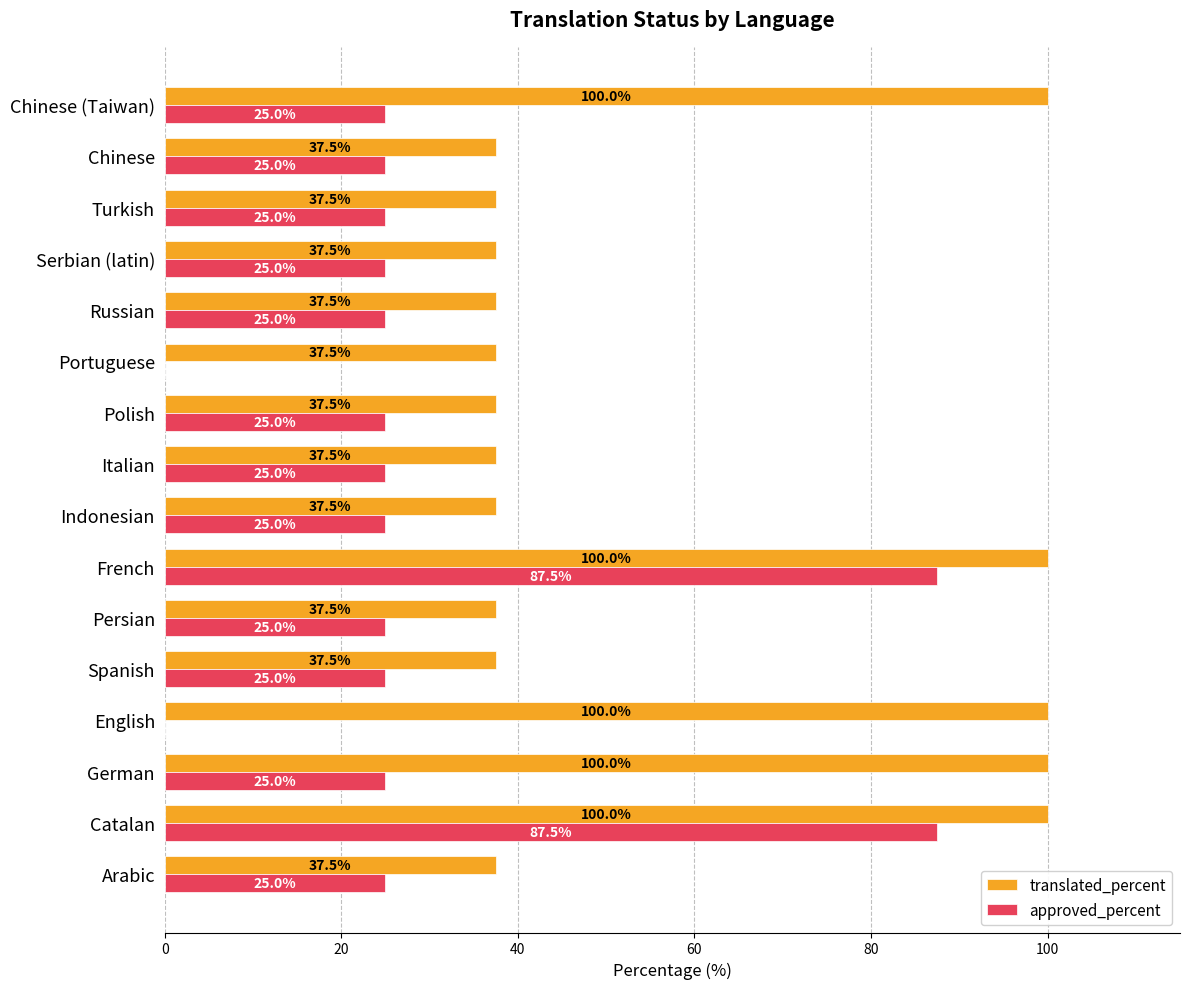

What are all the series names shown in the legend?

translated_percent, approved_percent